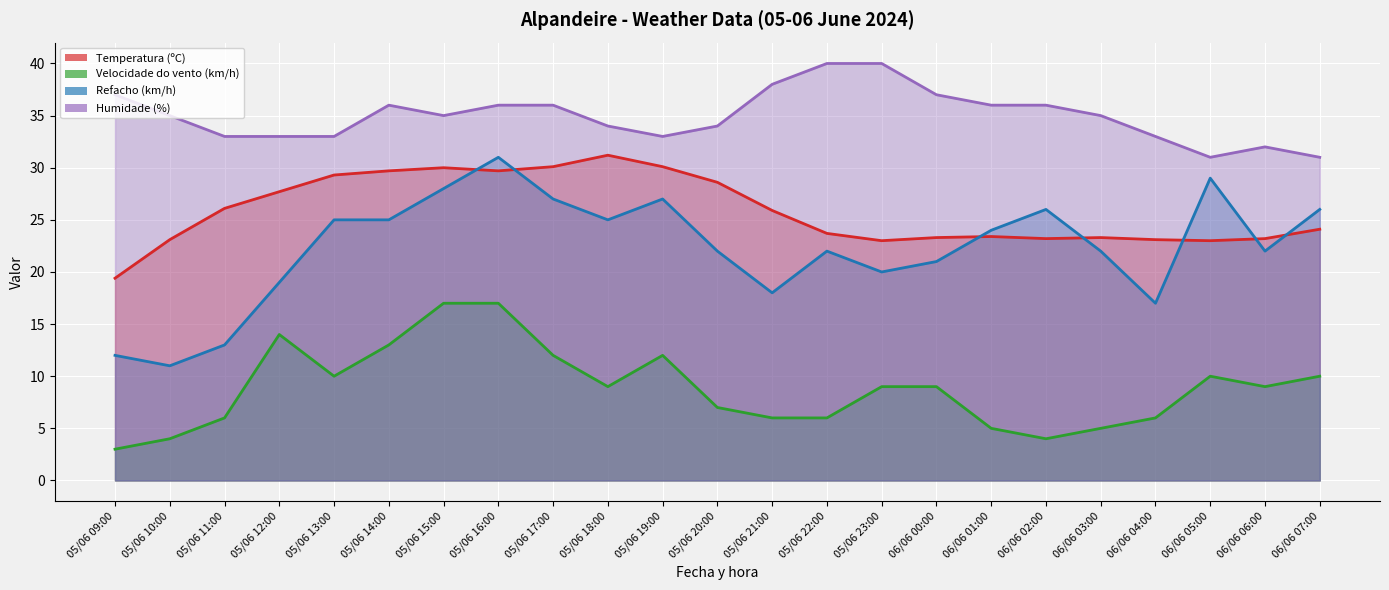

How many series are shown in this chart?

4